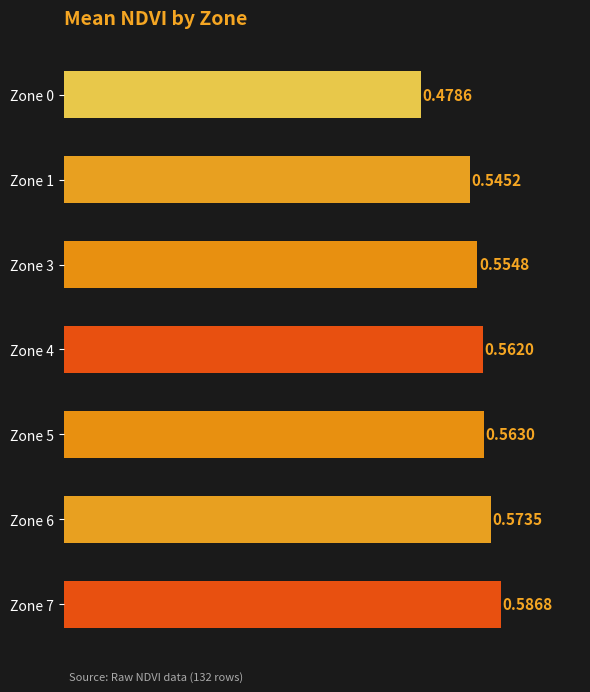

What is the sum of the values at Zone 6 and Zone 1?

1.1